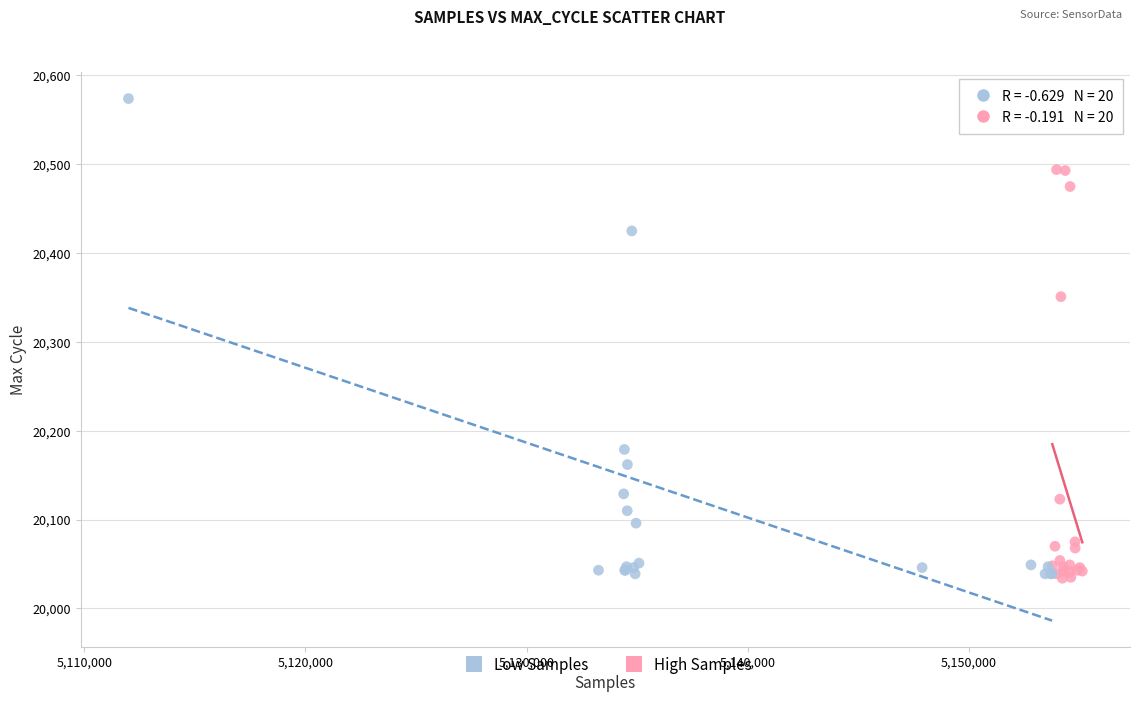

Which series reaches the maximum Y coordinate?

Low Samples